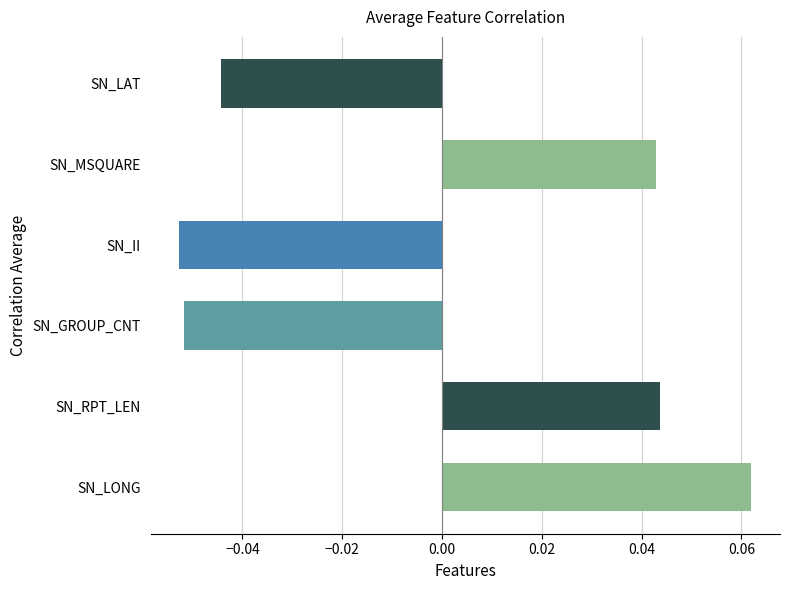

How many data points does each series have?

6